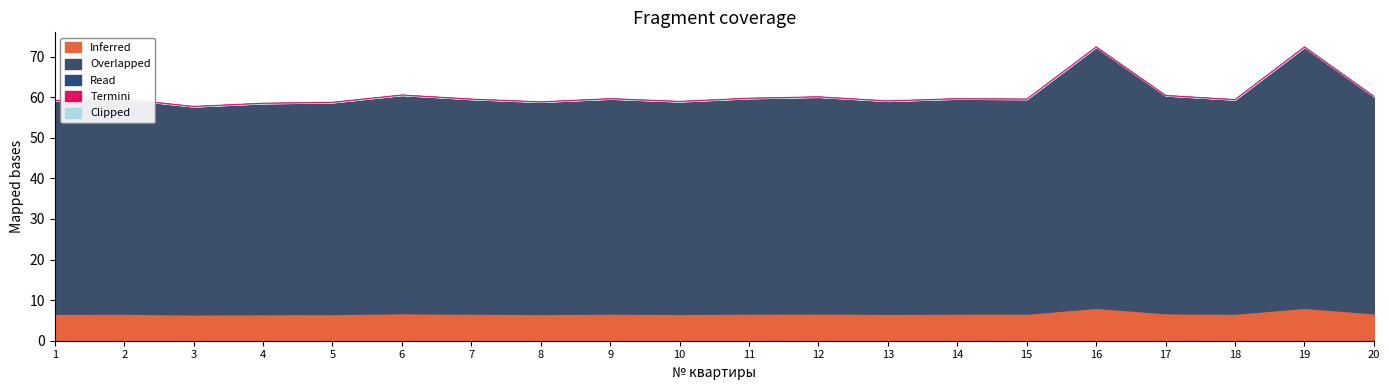

Which series has the widest spread of values?

Overlapped